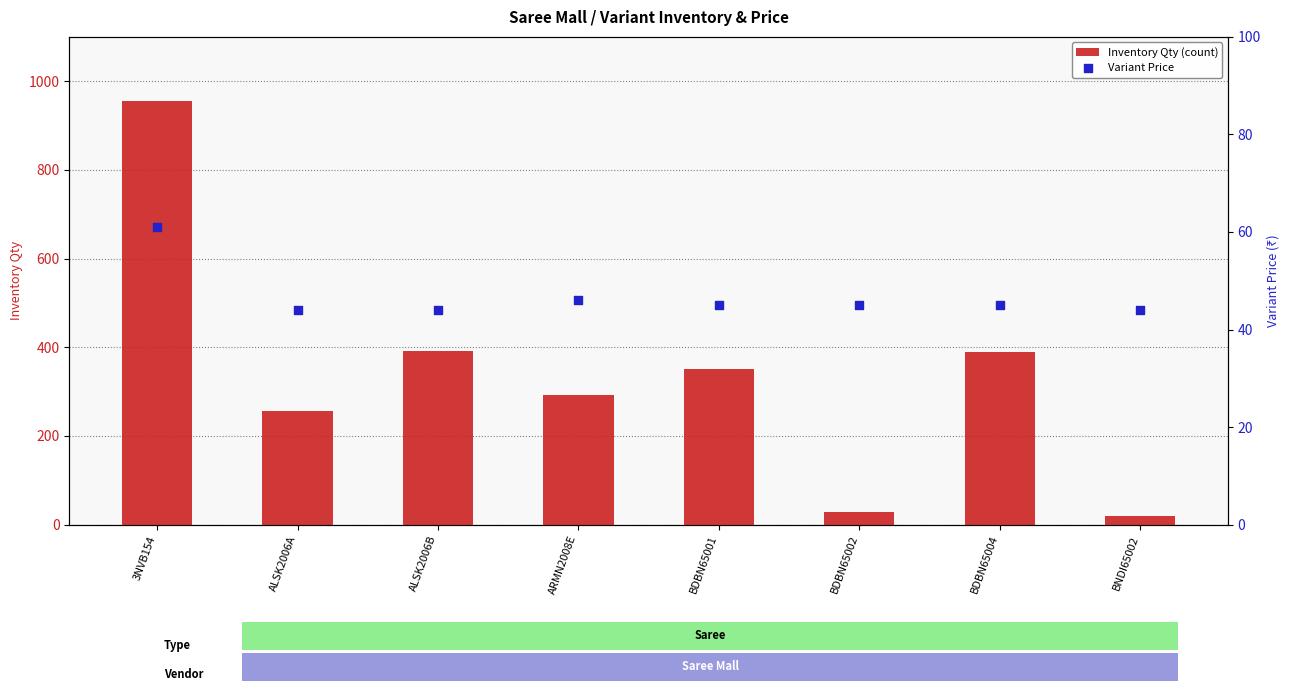

What are all the series names shown in the legend?

Inventory Qty (count), Variant Price